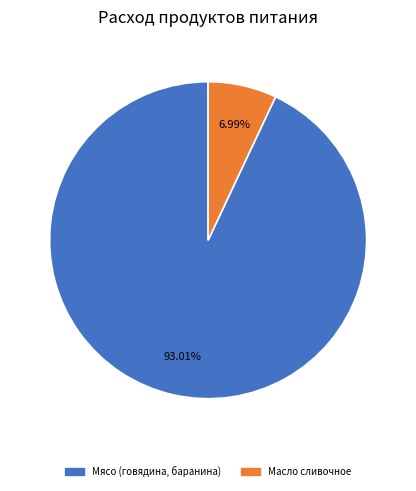

To the nearest percent, what is the difference between the largest and smallest slice percentages?

86%